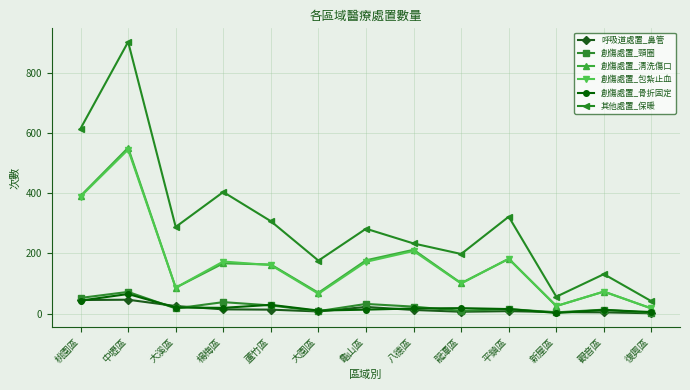

What is the sum of the 其他處置_保暖 values at 楊梅區 and 龜山區?

686